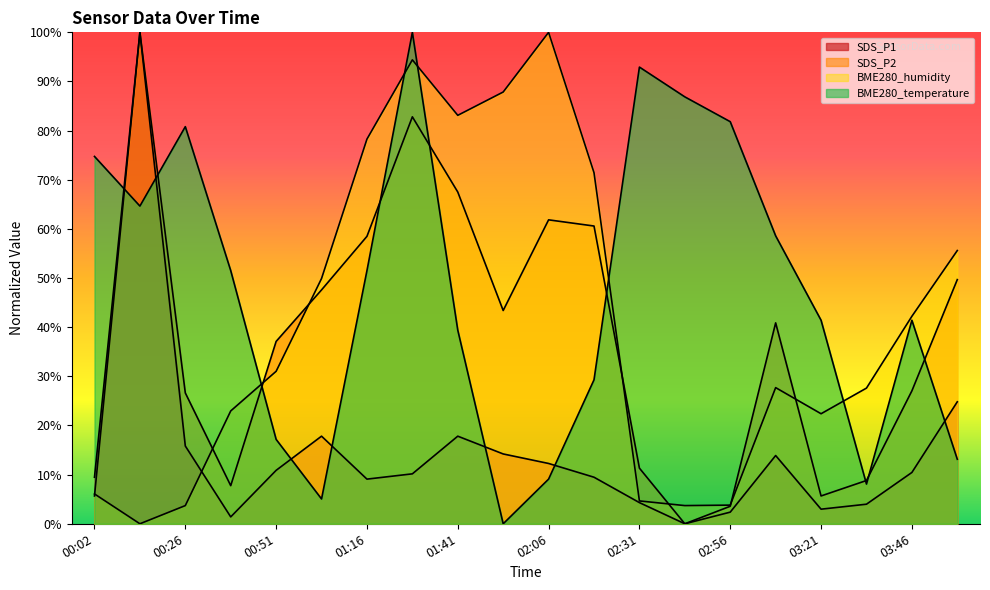

Which category has the lowest value in the BME280_temperature series?

01:53